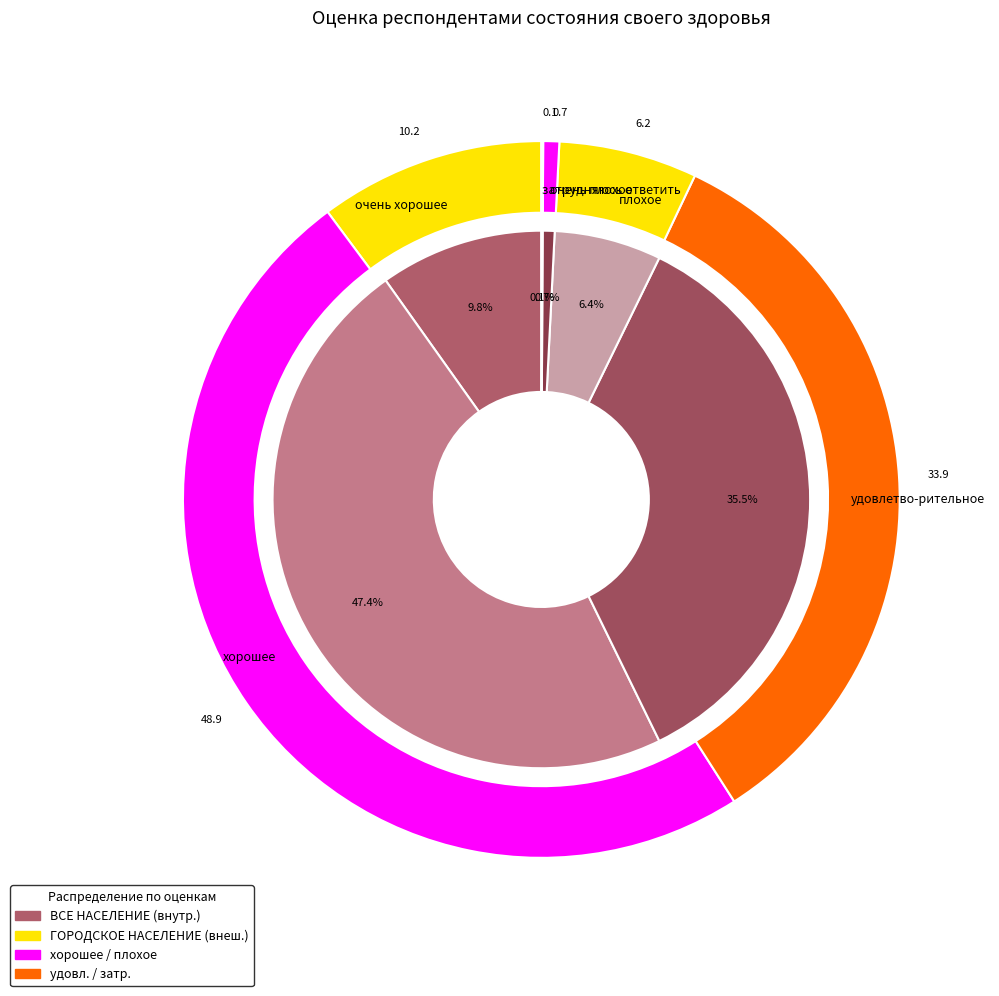

Is it true that очень плохое is 11% of the pie?

False